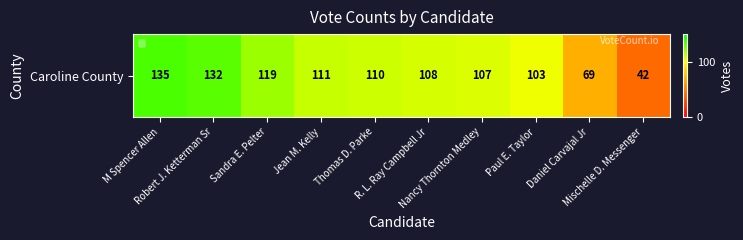

What is the change in value from Thomas D. Parke to Nancy Thornton Medley?

-3